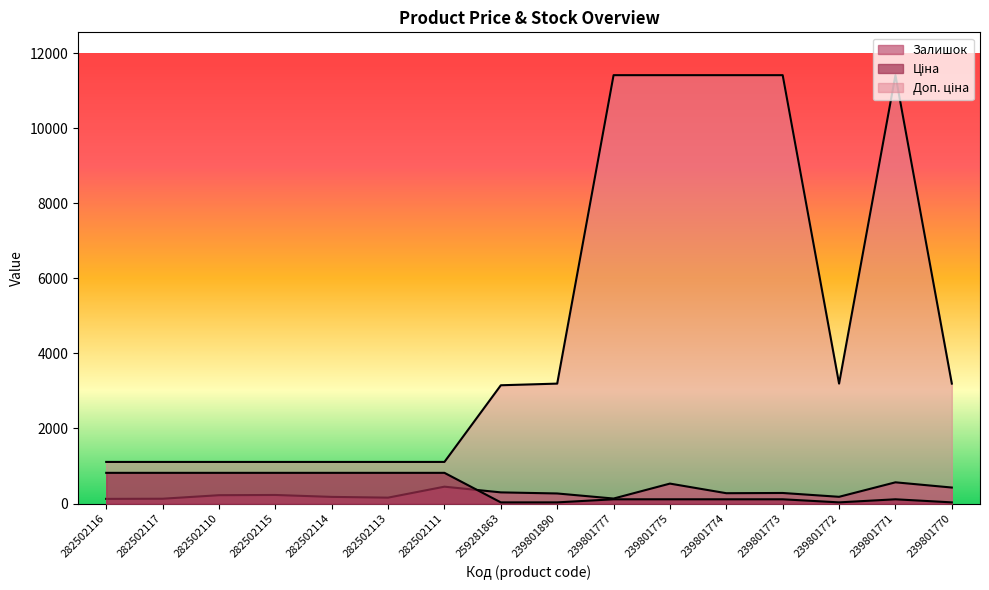

At which label does Залишок reach its peak?

239801771